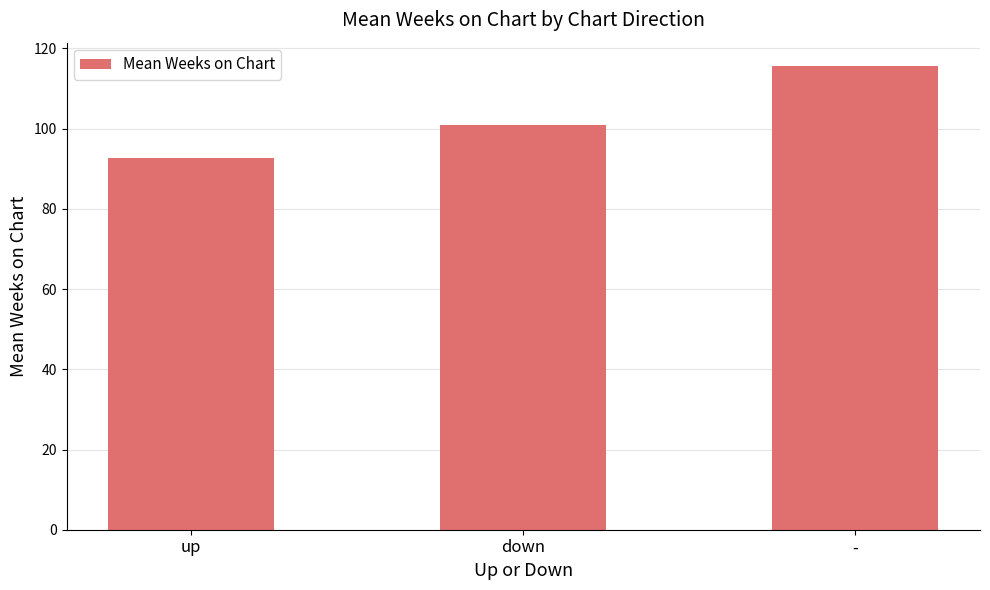

Which category has the lowest value across all series?

up